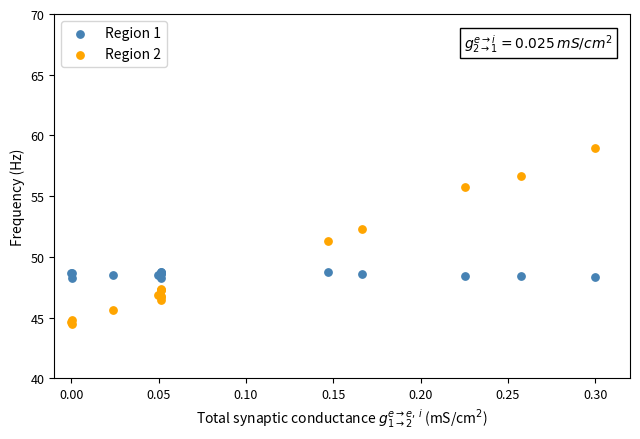

Across all series, what Y value is closest to 51?

51.3